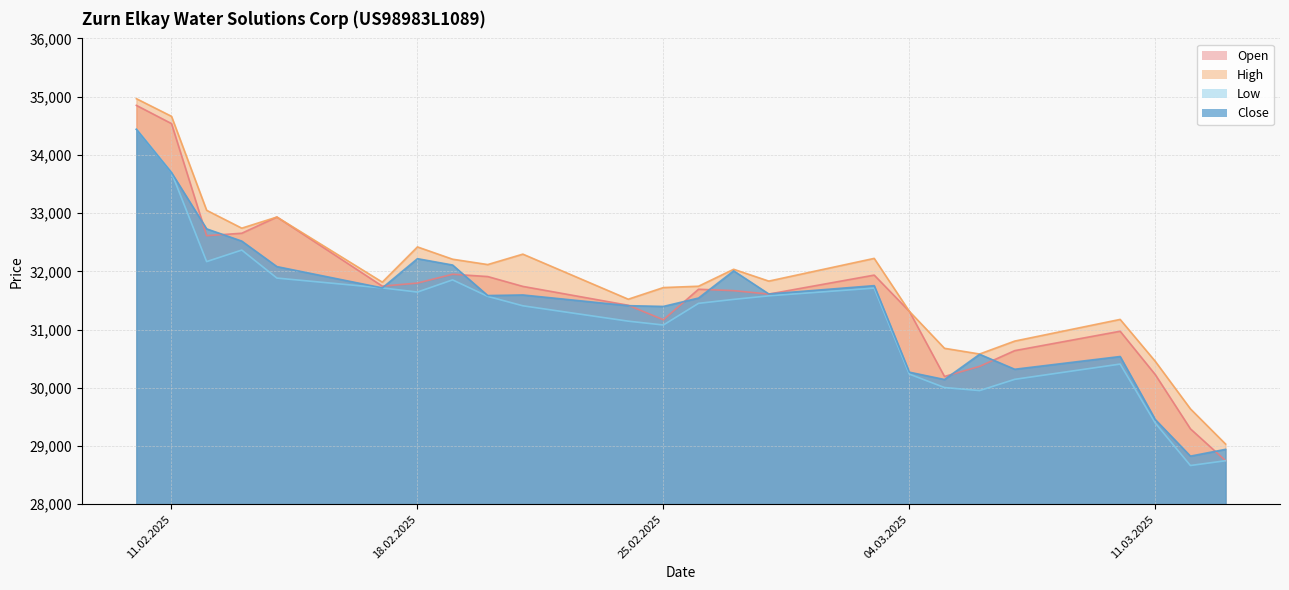

Which series has the largest total across all categories?

High